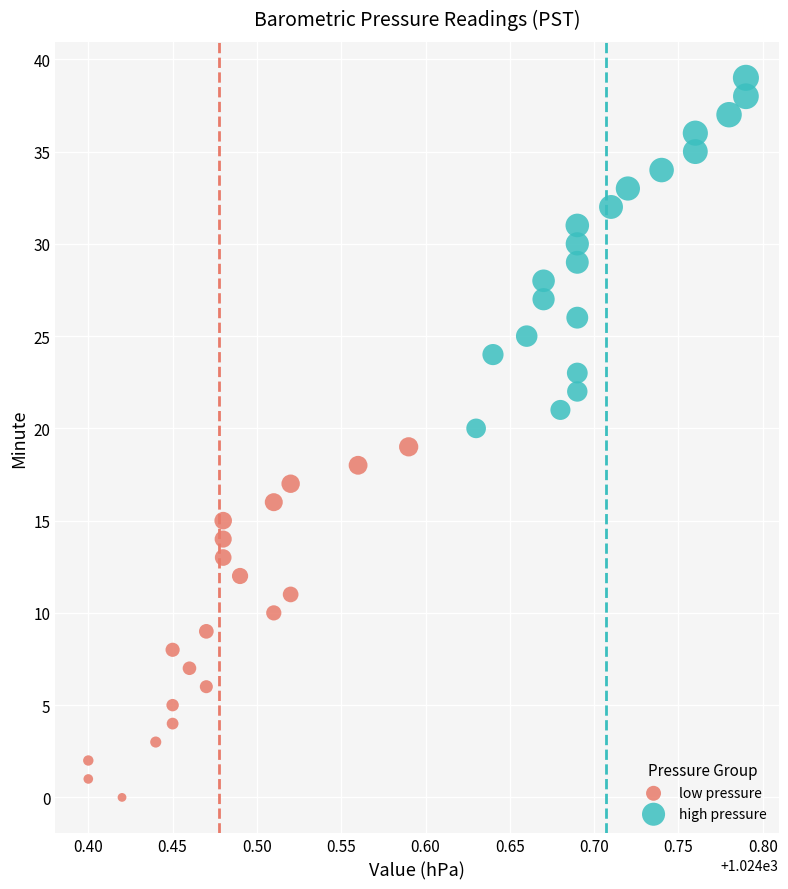

Which series contains the highest Y value?

high pressure